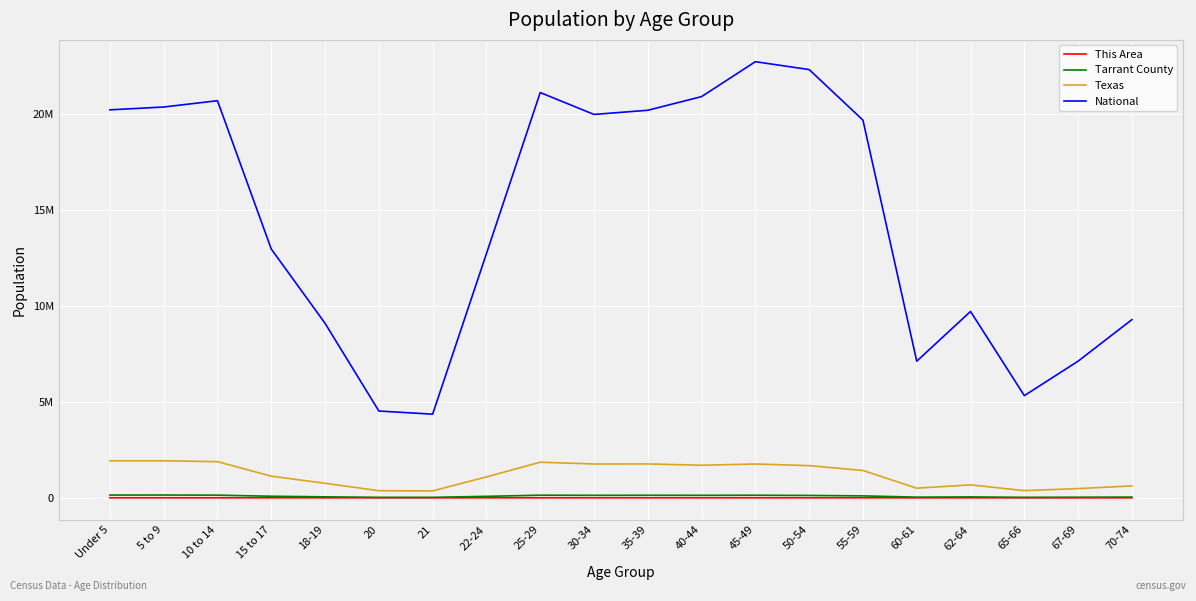

How many interior local peaks does the Texas series have?

4